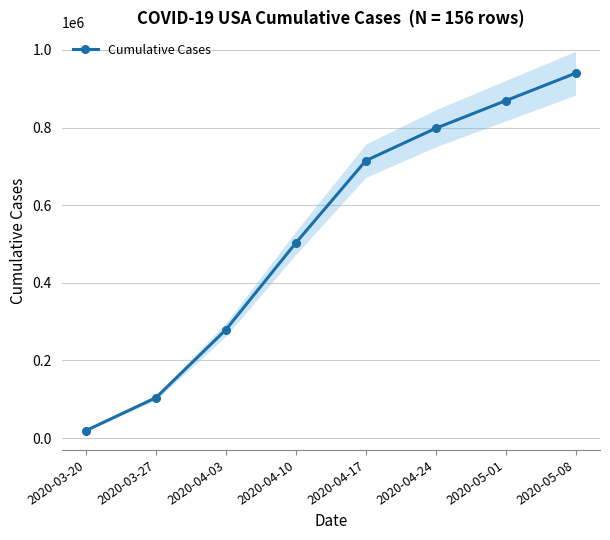

What is the ratio of the value at 2020-04-10 to the value at 2020-05-01?

0.6